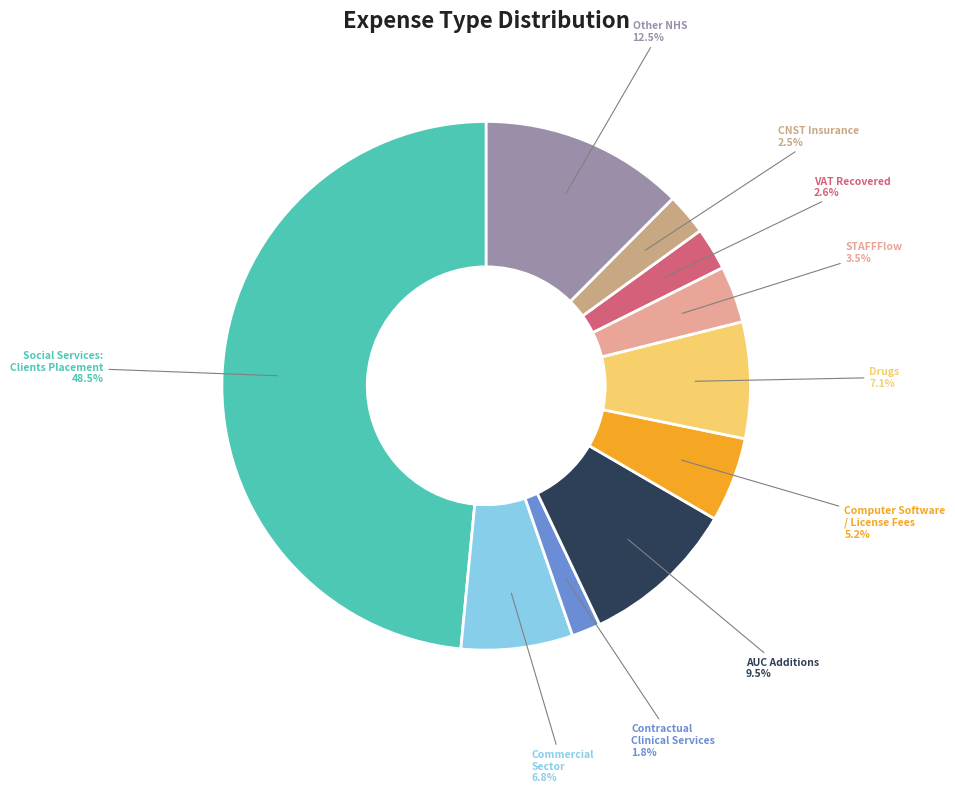

Which slice is the largest?

Social Services: Clients Placement